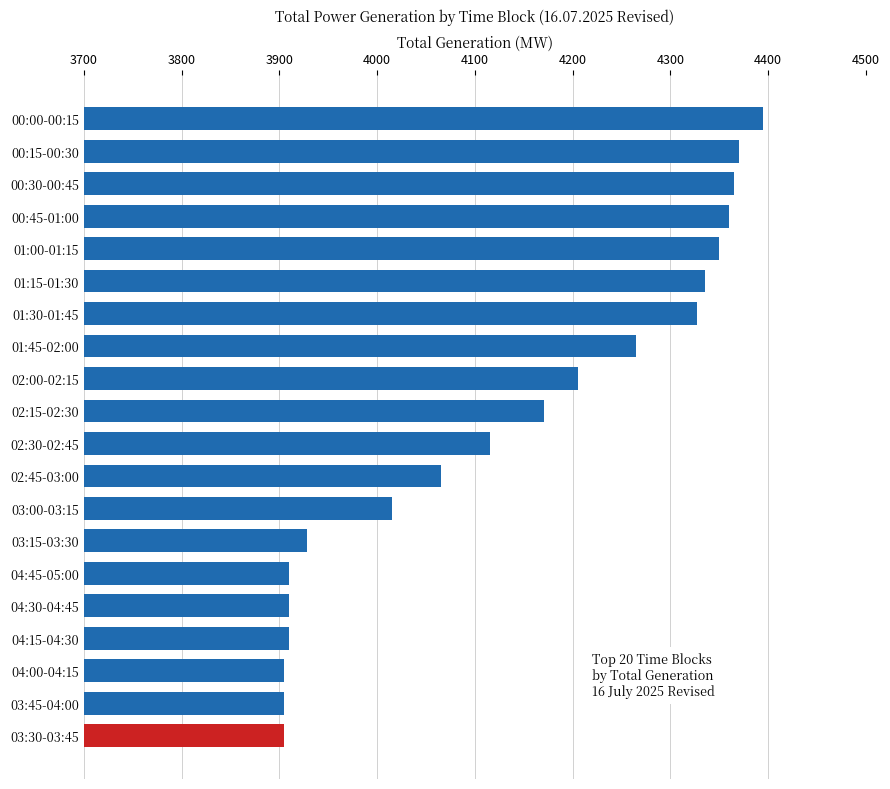

Reading top to bottom, what are all the values shown in this chart?

4395.1	4370.1	4365.1	4360.1	4350.1	4335.1	4327.1	4265.1	4205.1	4171.1	4115.1	4065.1	4015.1	3928.1	3910.1	3910.1	3910.1	3905.1	3905.1	3905.1